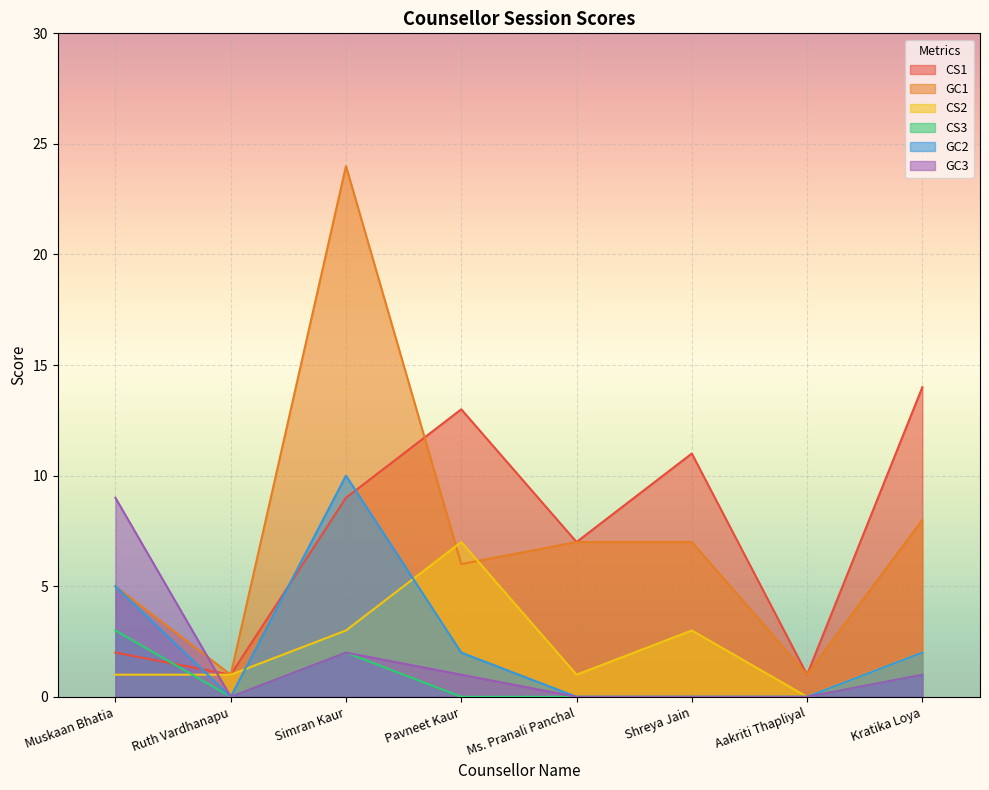

Between Aakriti Thapliyal and Ruth Vardhanapu, which is larger?

Aakriti Thapliyal